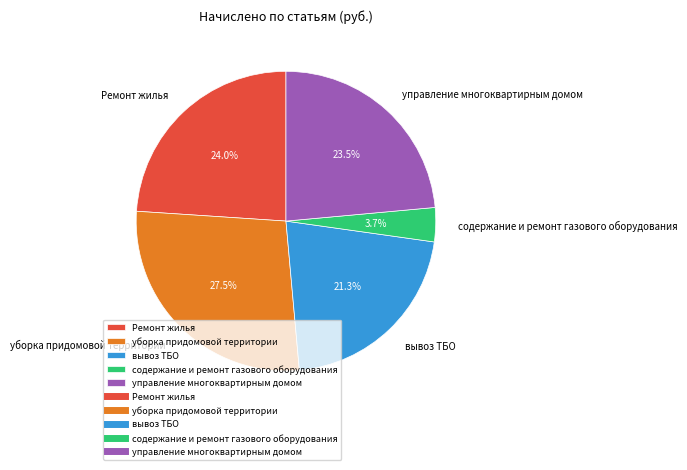

Count the number of slices in the pie.

5